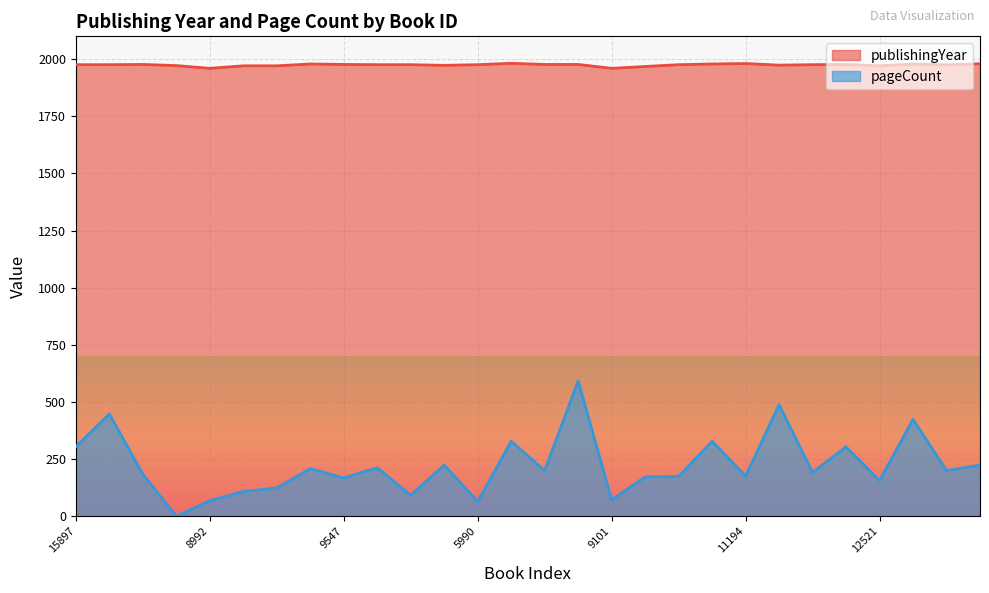

Which series has the widest spread of values?

pageCount